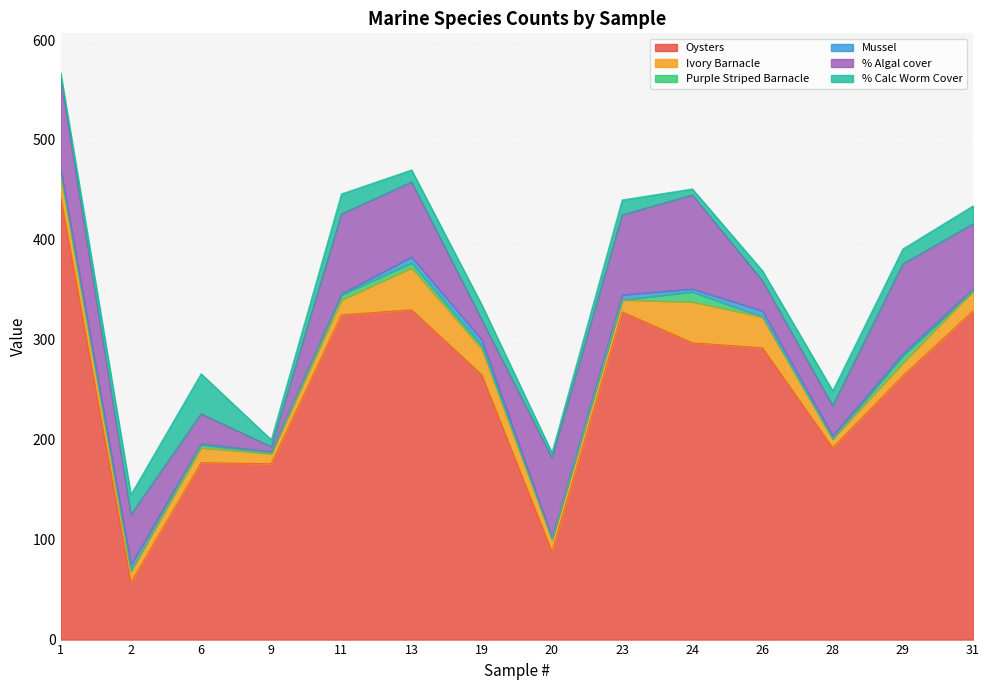

True or false: Mussel and Oysters cross at least once.

False